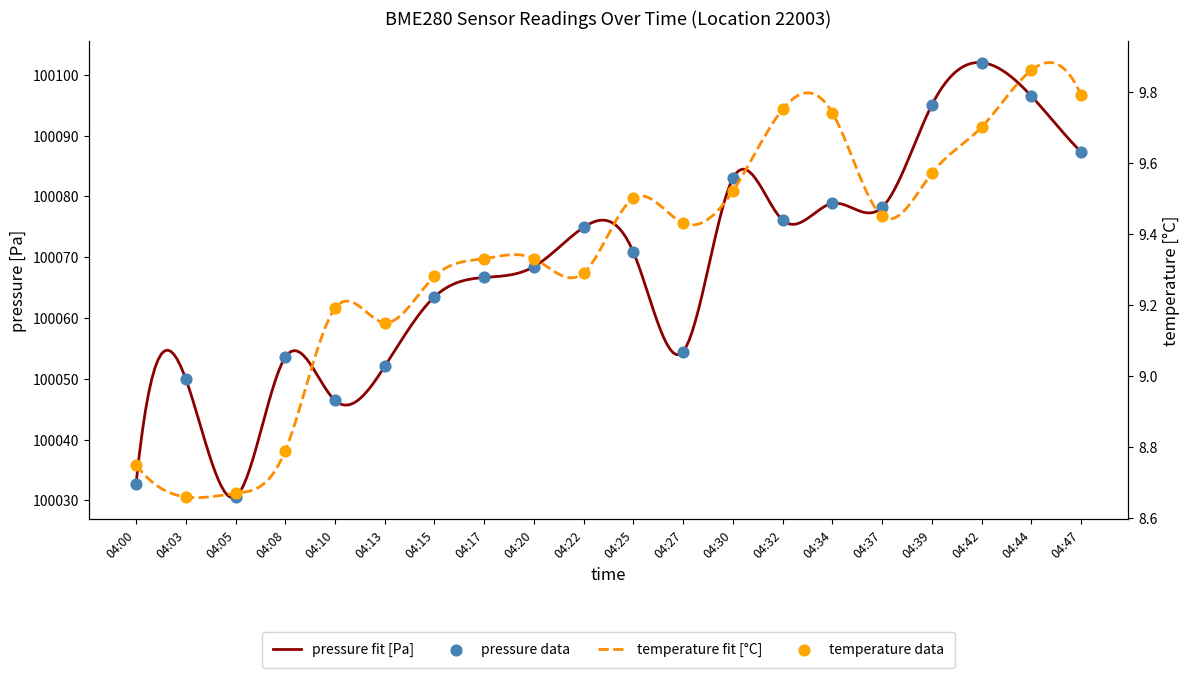

Which series reaches the maximum Y coordinate?

pressure